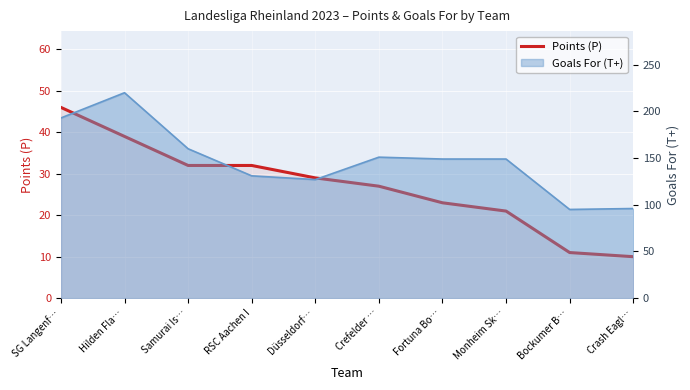

What is the smallest value displayed?

10